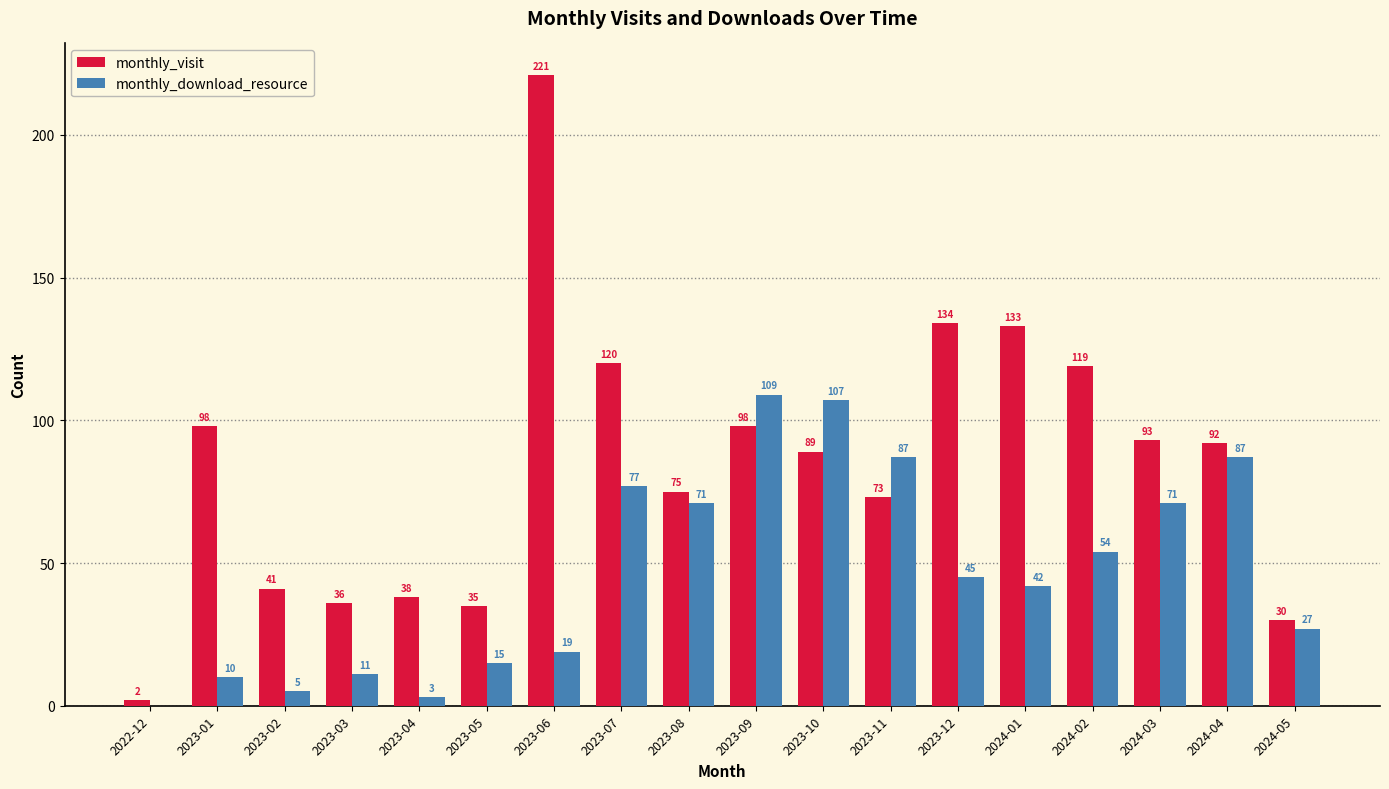

What is the maximum value shown in the chart?

221